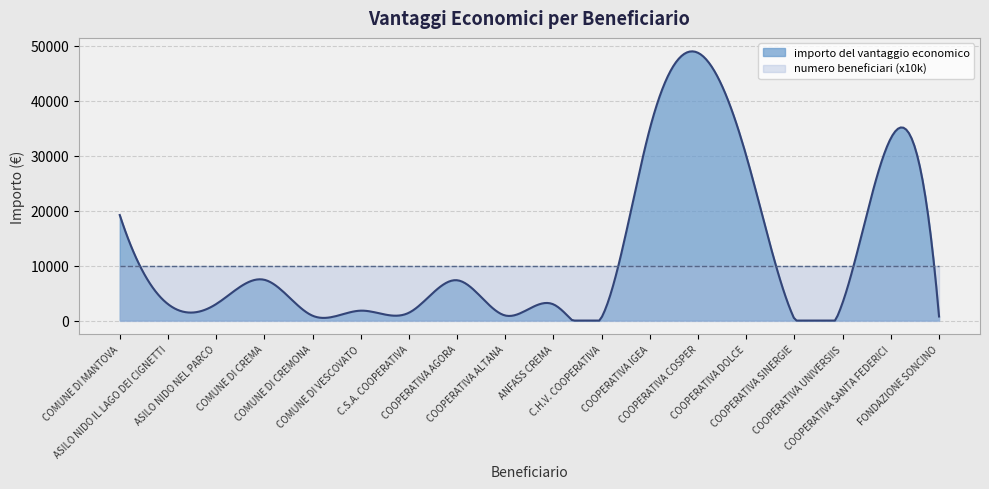

At which category is the sum across all series the highest?

COOPERATIVA COSPER